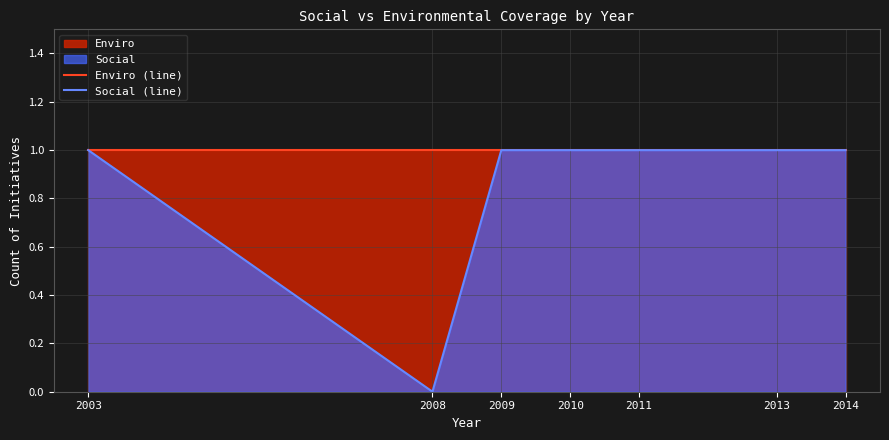

How many positive values does the Social (line) series have?

6